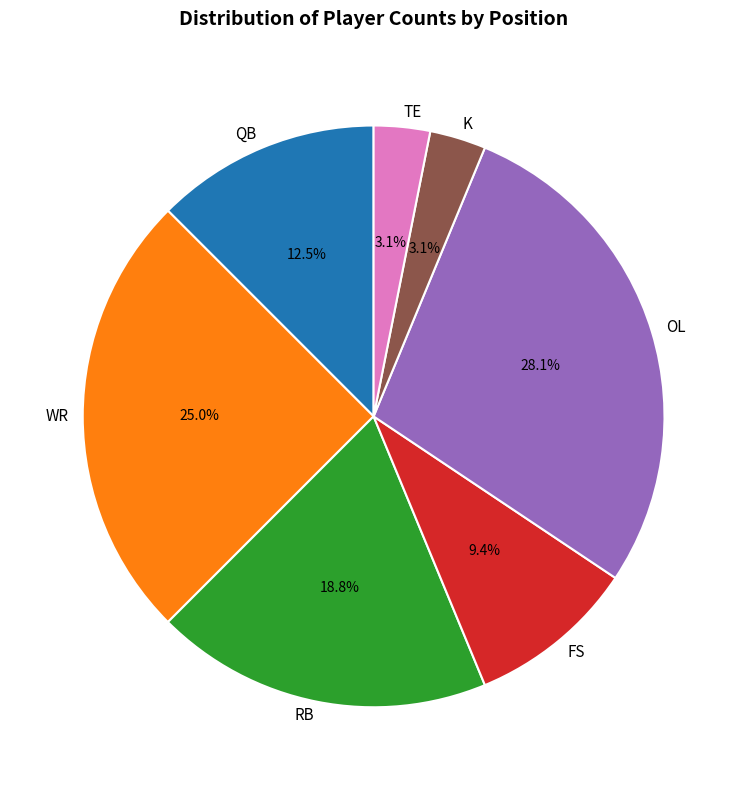

Which category has the biggest portion of the pie?

OL